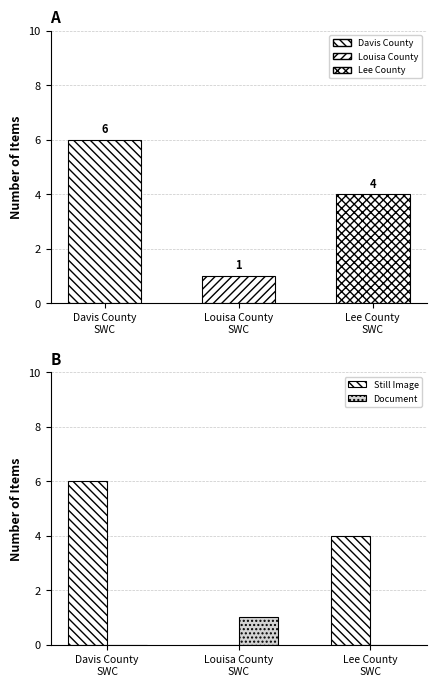

Reading left to right, extract all data points from this chart.

Item Count: Davis County
SWC=6	Louisa County
SWC=1	Lee County
SWC=4
Still Image: Davis County
SWC=6	Louisa County
SWC=0	Lee County
SWC=4
Document: Davis County
SWC=0	Louisa County
SWC=1	Lee County
SWC=0